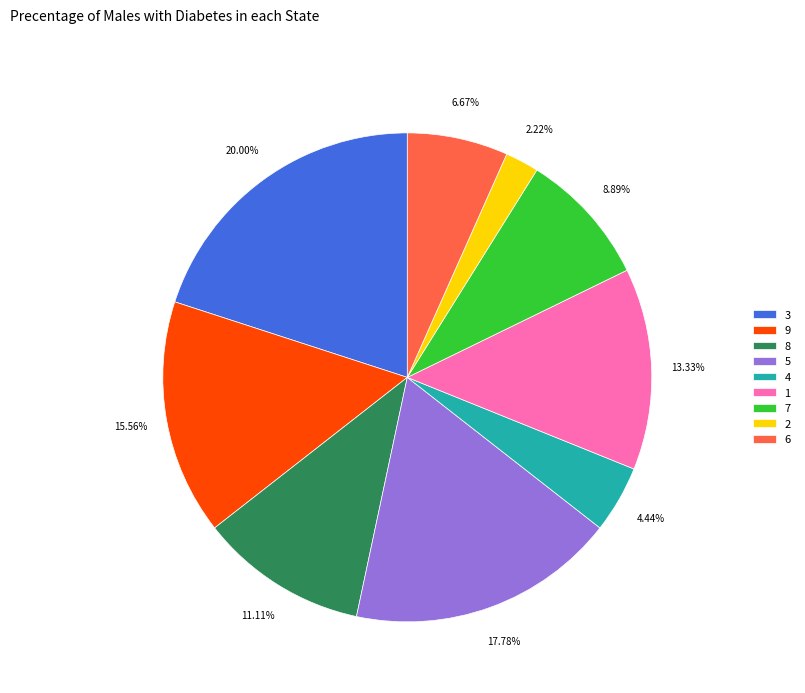

What is the smallest slice in the pie chart?

2